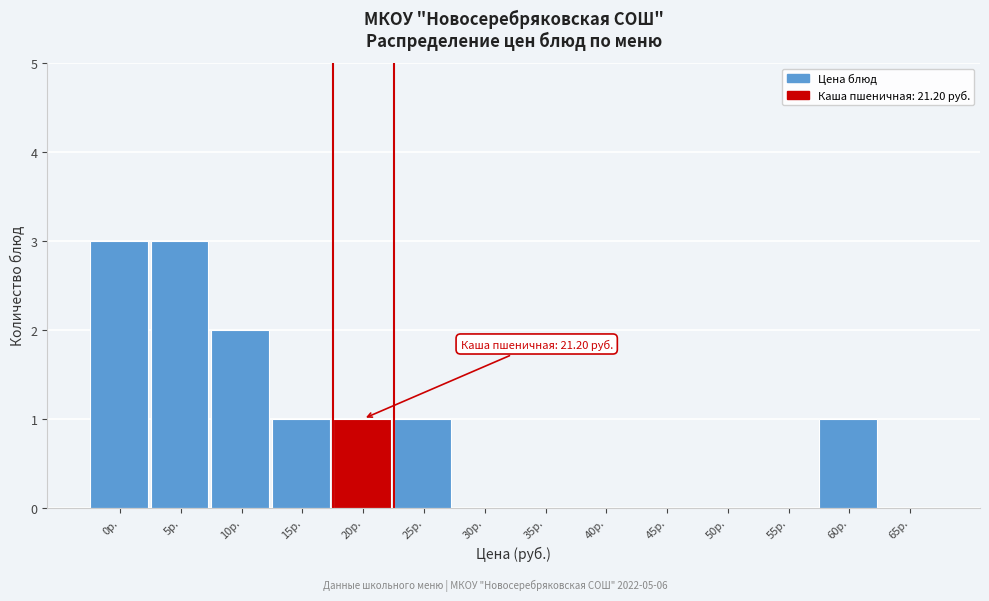

Reading left to right, list all the values displayed in this chart.

0р.=3	5р.=3	10р.=2	15р.=1	20р.=1	25р.=1	30р.=0	35р.=0	40р.=0	45р.=0	50р.=0	55р.=0	60р.=1	65р.=0